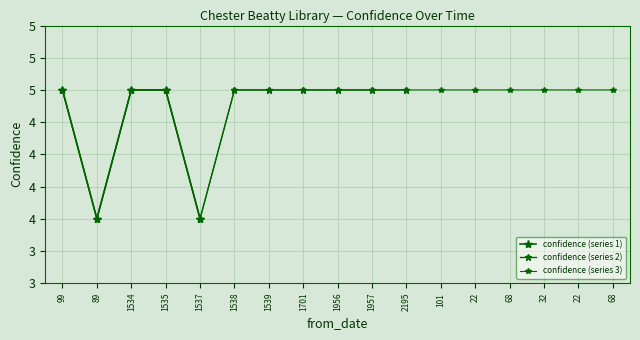

Count the number of categories in the chart.

17